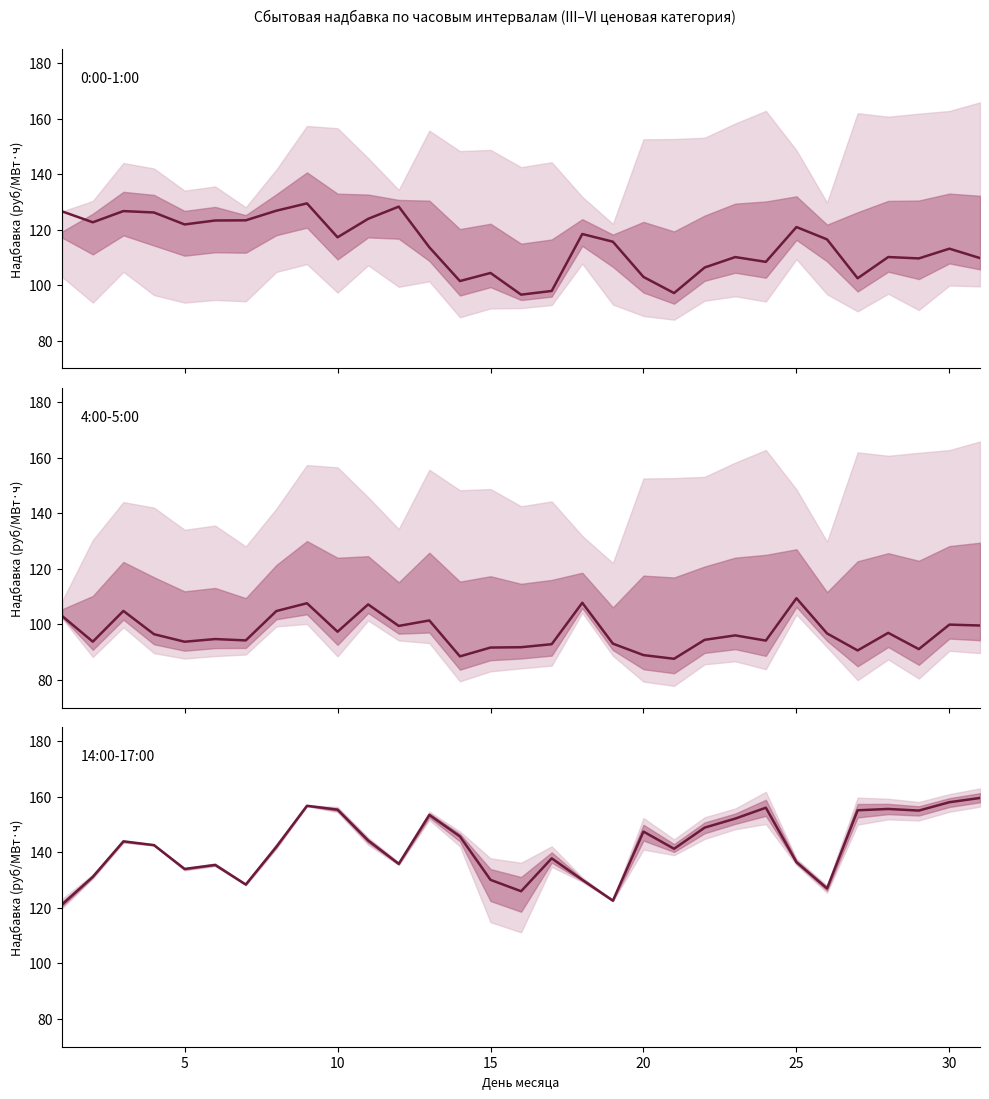

Is it true that 4:00-5:00 equals 127.8 at 10?

False